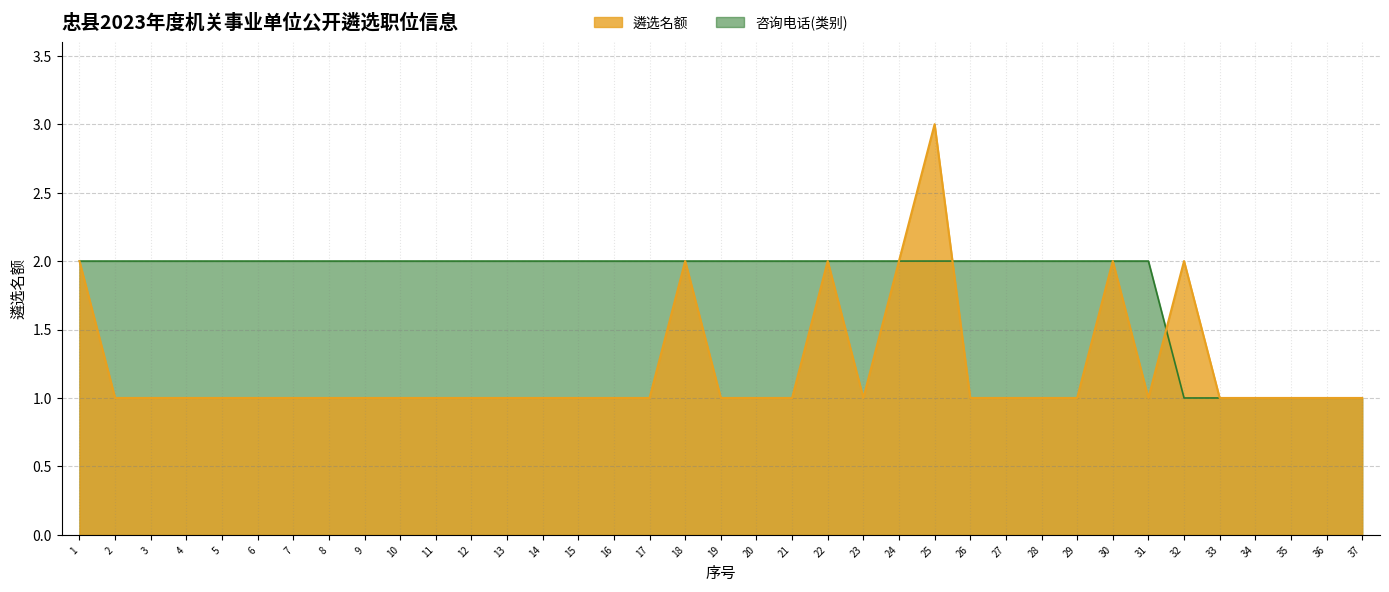

What is the total value across all series at 26?

3